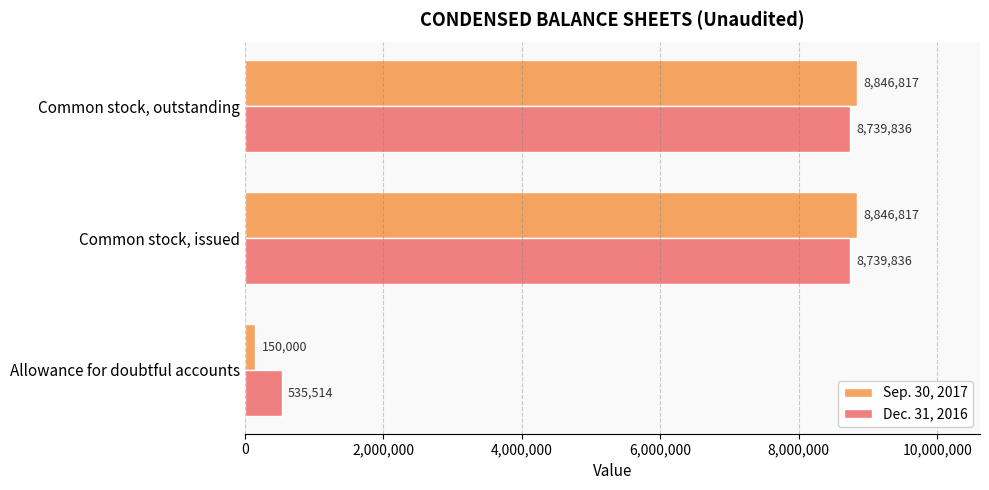

What is the sum of all Sep. 30, 2017 values?

17843634